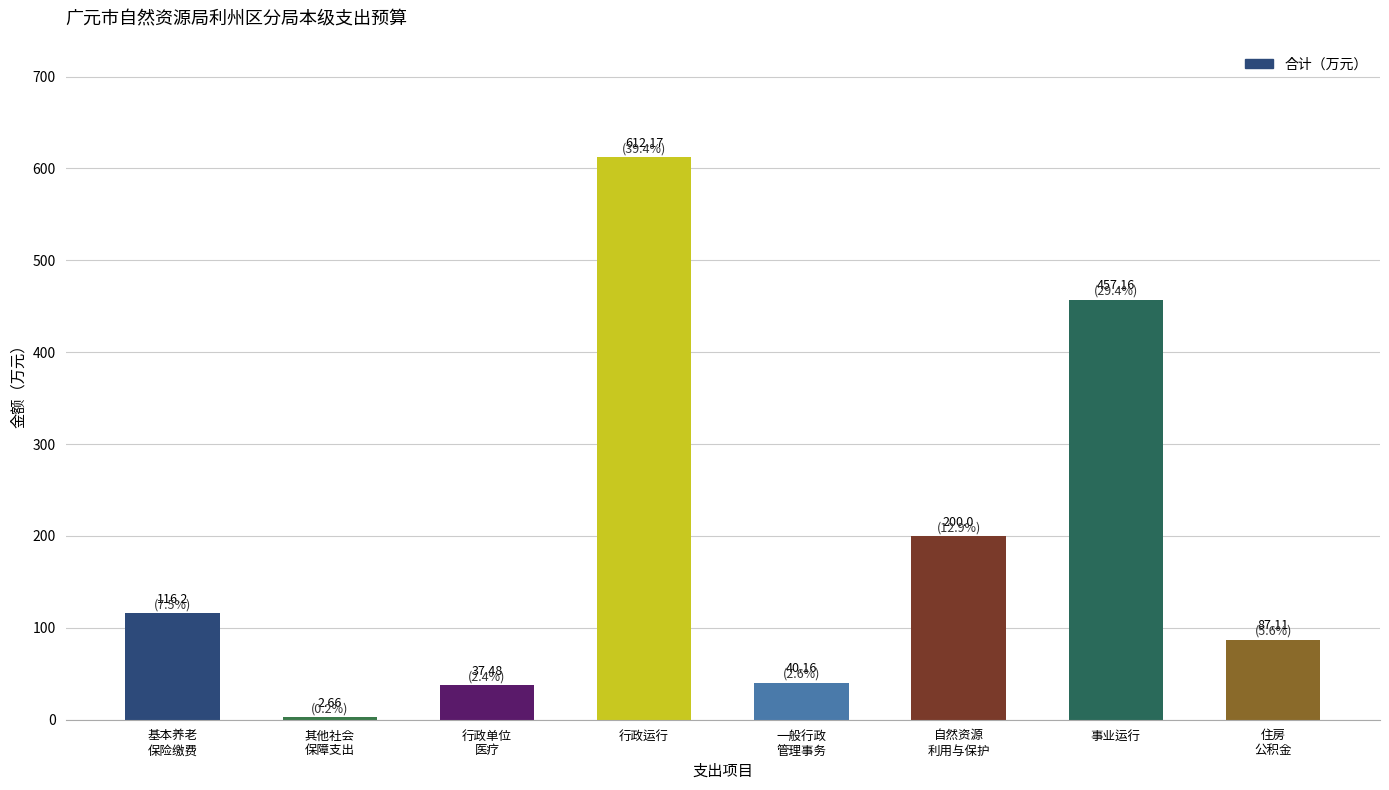

Between 自然资源利用与保护 and 其他社会保障和就业支出, which is larger?

自然资源利用与保护